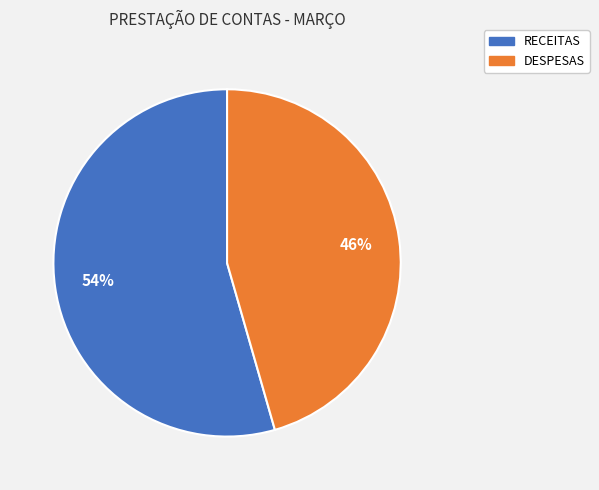

To the nearest percent, what is the combined percentage of RECEITAS and DESPESAS?

100%